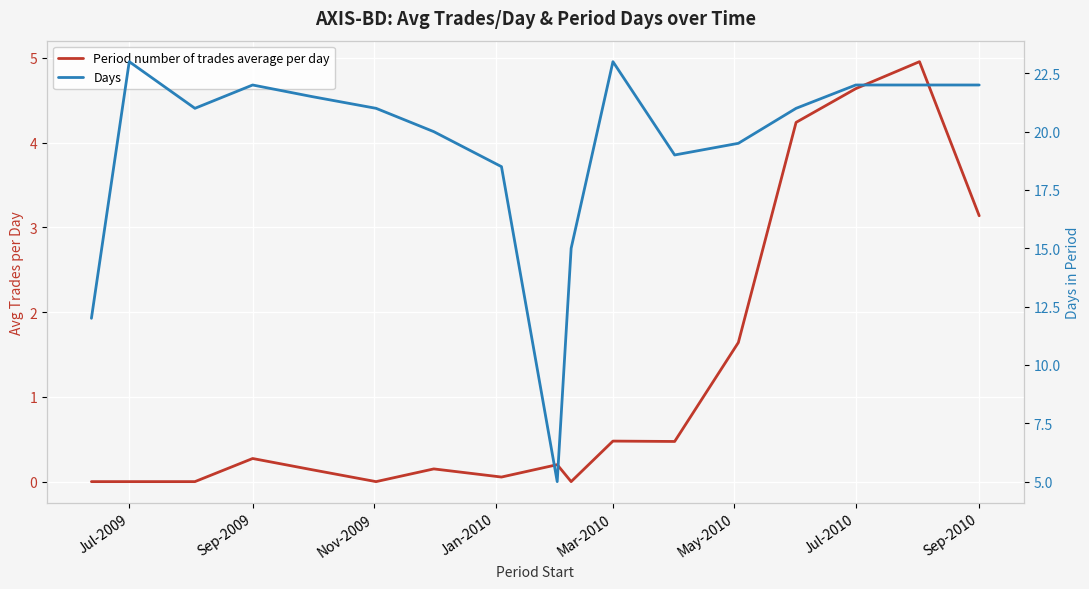

Reading right to left, extract all data points from this chart.

Period number of trades average per day: 3.1	5.0	4.6	4.2	1.6	0.5	0.5	0.0	0.2	0.1	0.1	0.0	0.1	0.3	0.0	0.0	0.0
Days: 22.0	22.0	22.0	21.0	19.5	19.0	23.0	15.0	5.0	18.5	20.0	21.0	21.5	22.0	21.0	23.0	12.0